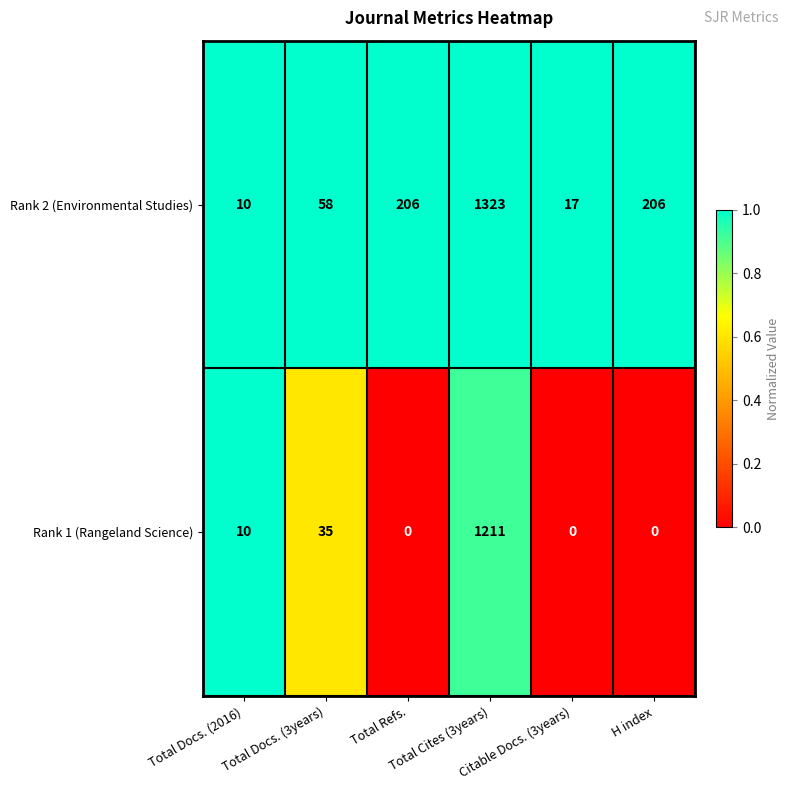

What is the maximum value for Rank 2 (Environmental Studies)?

1323